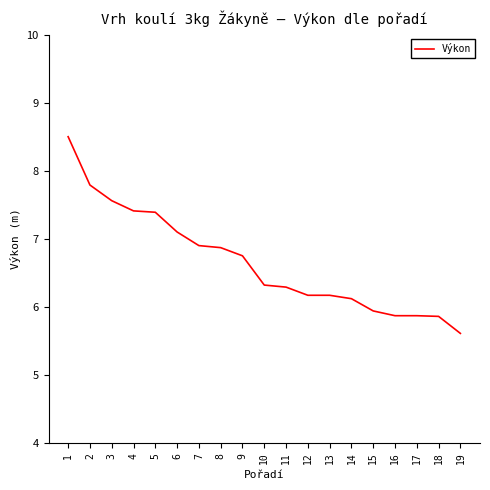

Between 18 and 7, which is larger?

7